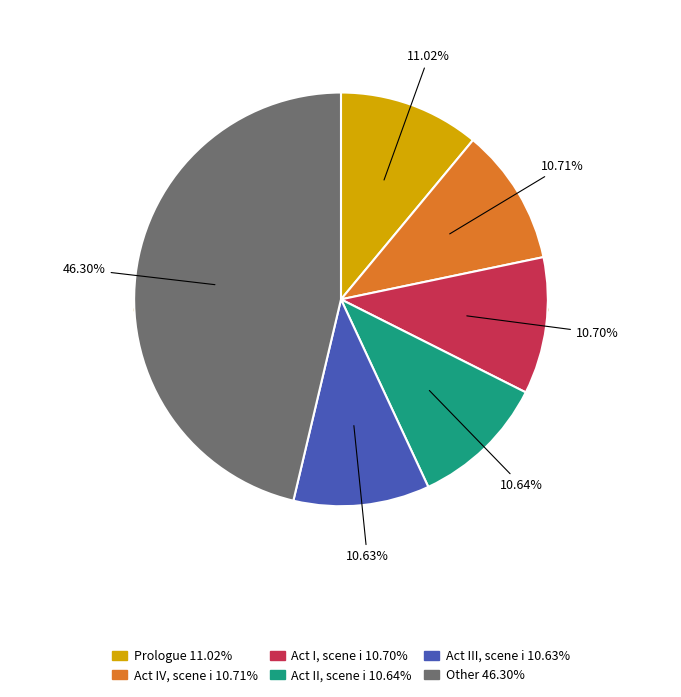

What percentage is the Act III, scene i slice, to the nearest percent?

11%